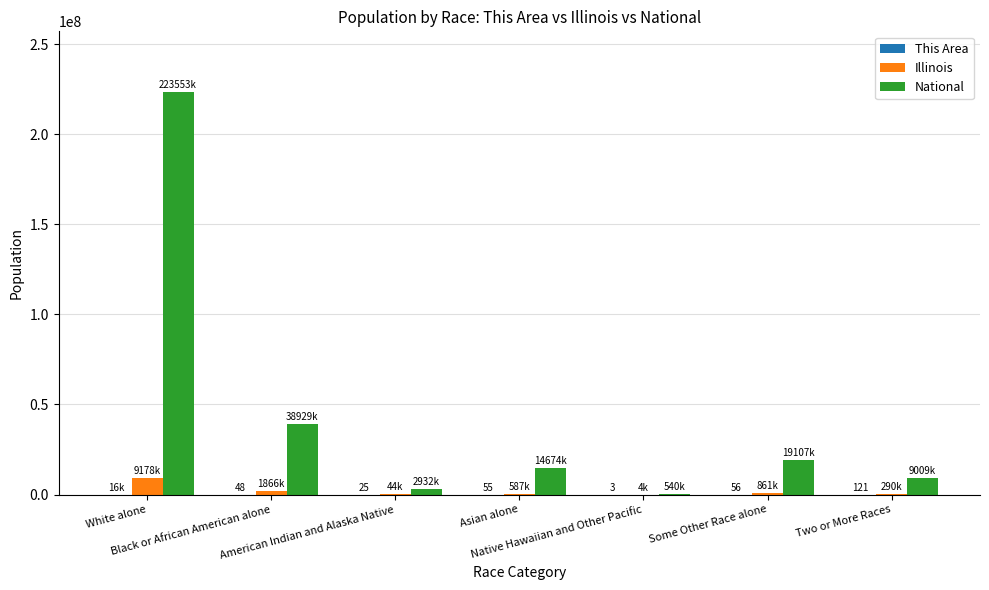

Are the bars grouped side by side (vs. stacked)?

Yes